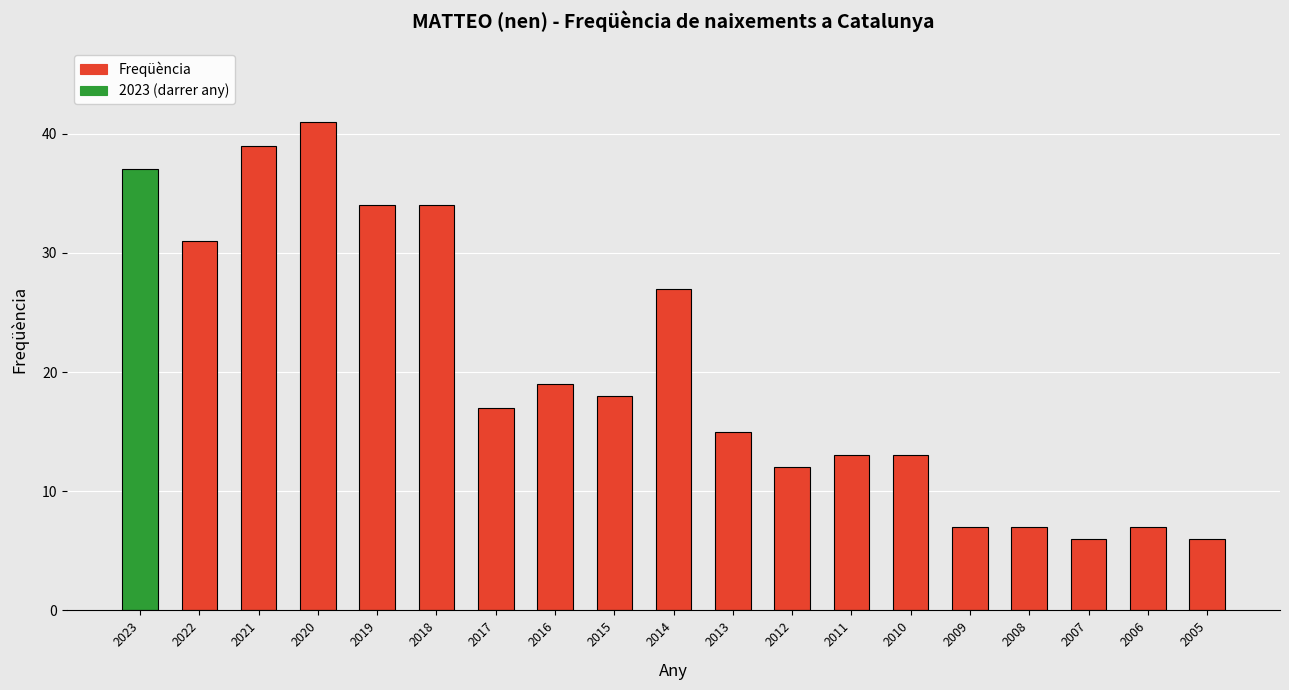

Reading right to left, list all the values displayed in this chart.

6	7	6	7	7	13	13	12	15	27	18	19	17	34	34	41	39	31	37